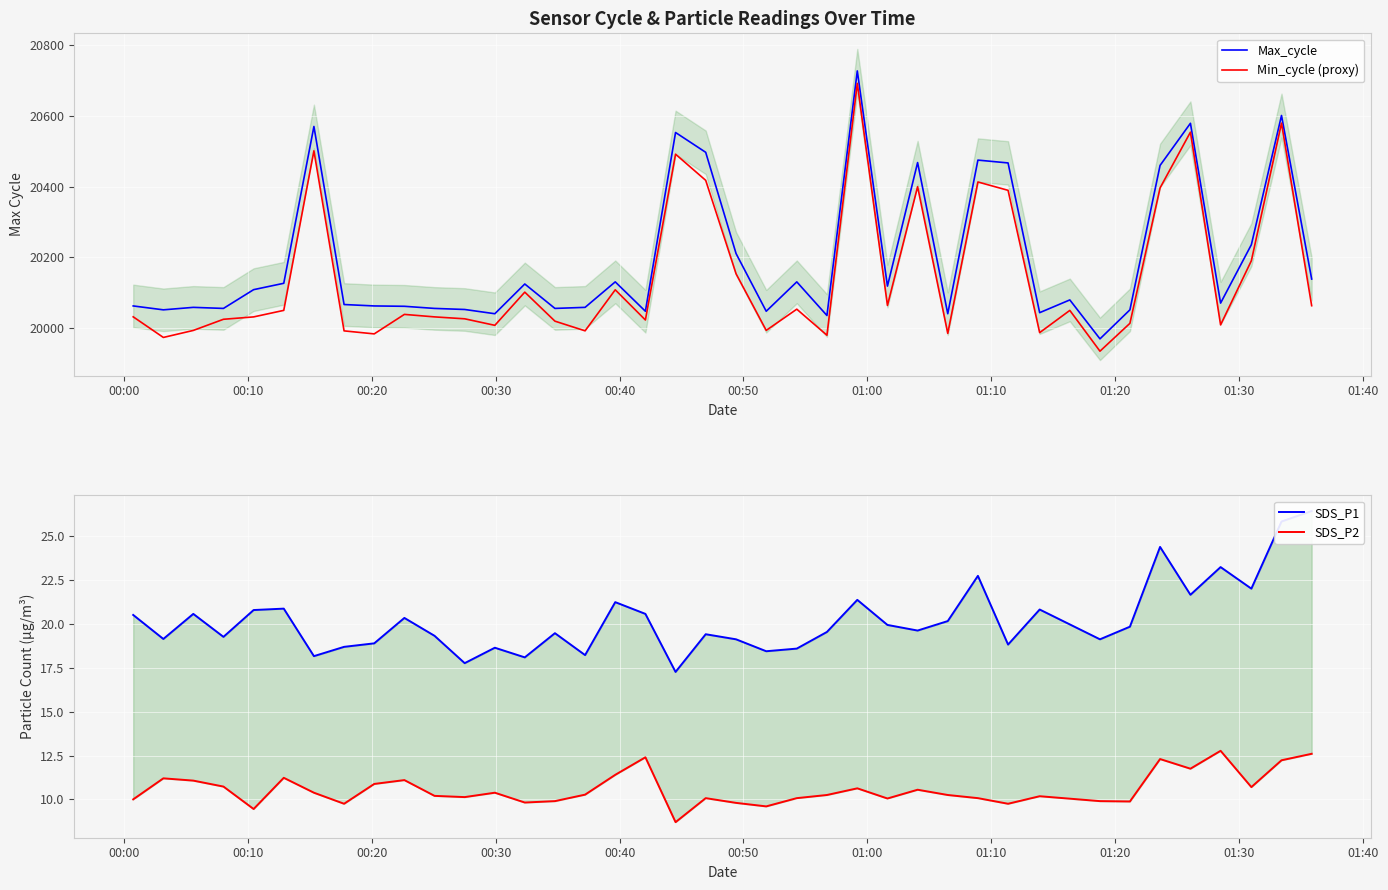

Reading left to right, what are all the values shown in this chart?

20063	20052	20059	20056	20109	20127	20570	20067	20063	20062	20056	20053	20041	20125	20056	20059	20131	20048	20553	20497	20211	20048	20131	20036	20727	20119	20468	20041	20475	20467	20044	20080	19970	20052	20460	20579	20071	20236	20601	20139